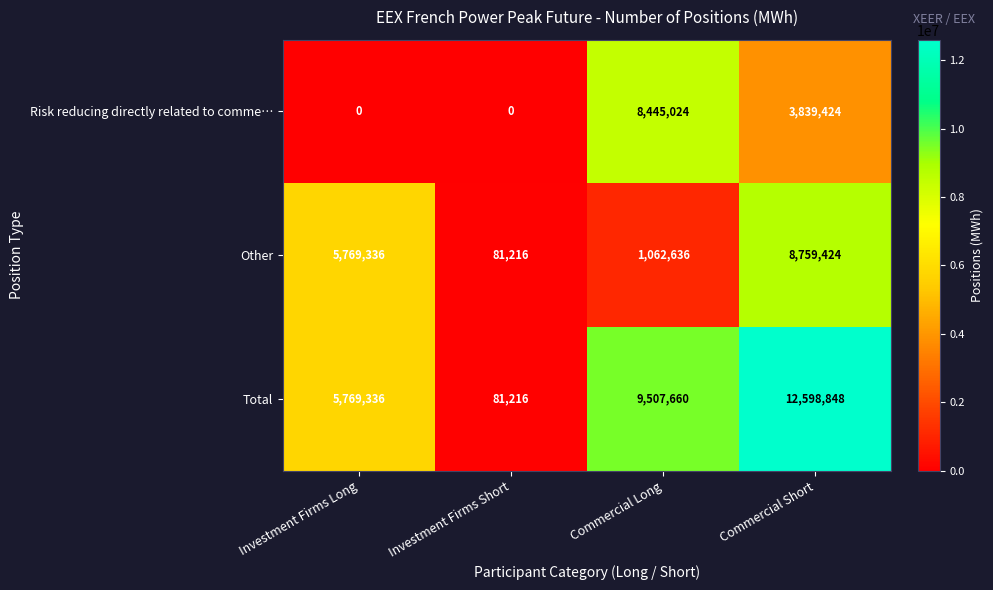

Reading left to right, what are all the values shown in this chart?

Risk reducing directly related to comme…: 0	0	8445024	3839424
Other: 5769336	81216	1062636	8759424
Total: 5769336	81216	9507660	12598848